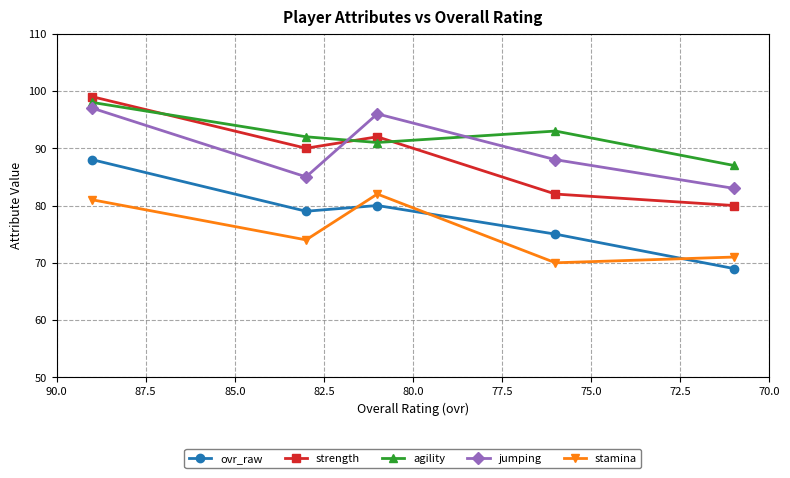

Is the value of agility at 70.0 greater than the value of stamina at 72.5?

Yes